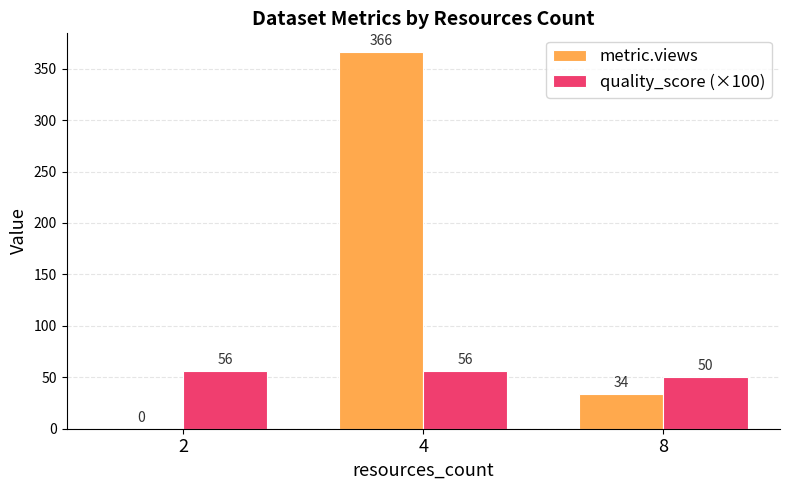

How many series are shown in this chart?

2